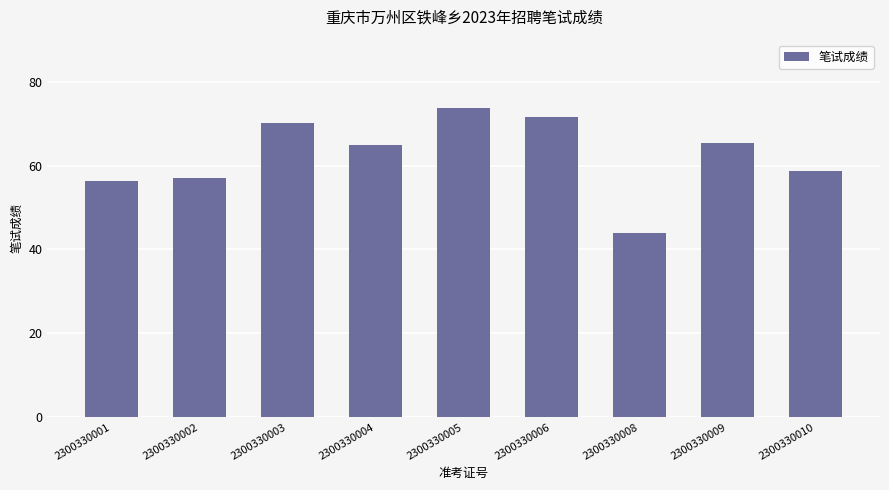

What is the minimum value shown in the chart?

43.8